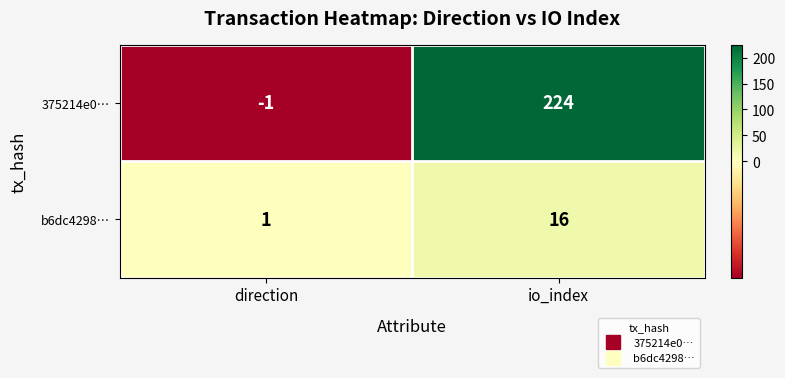

At which category is the sum across all series the highest?

io_index